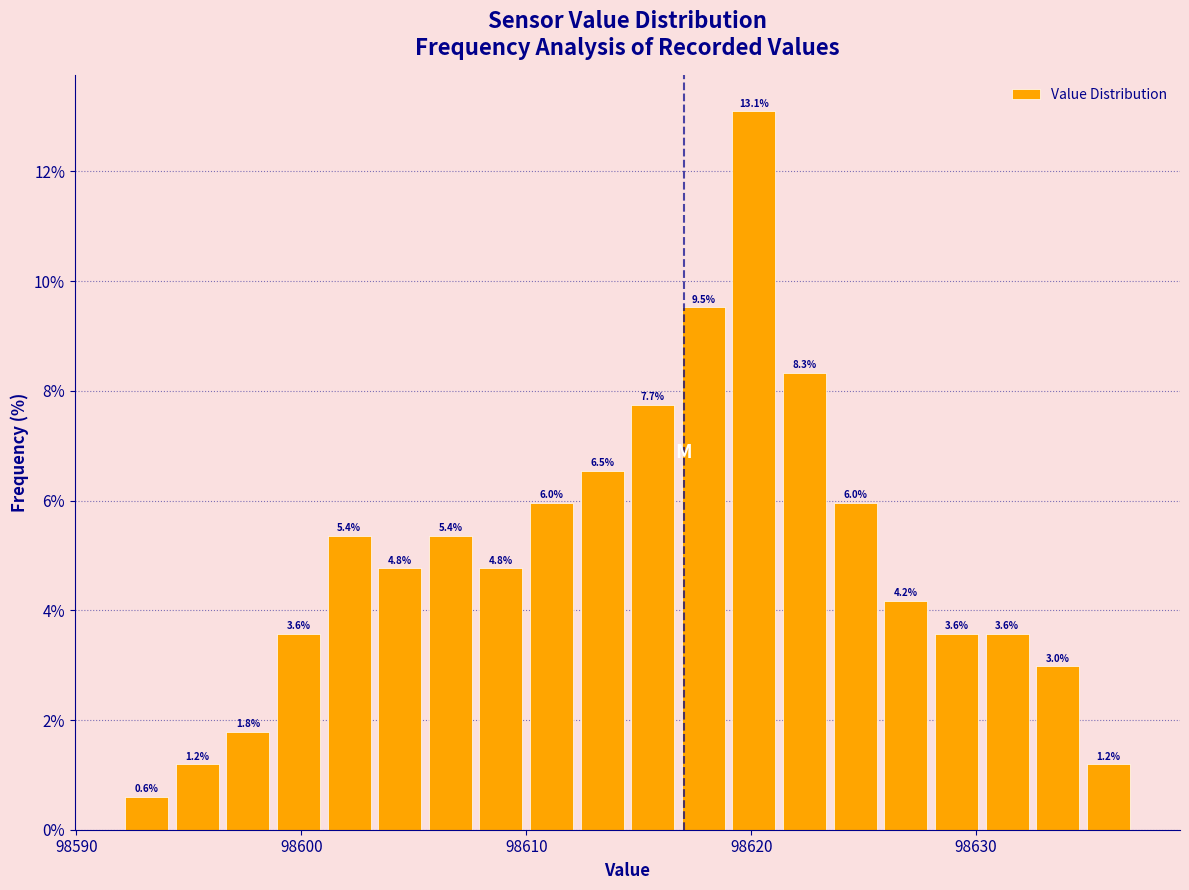

Read against the x-axis, roughly where is the centre of the tallest bar?

98620